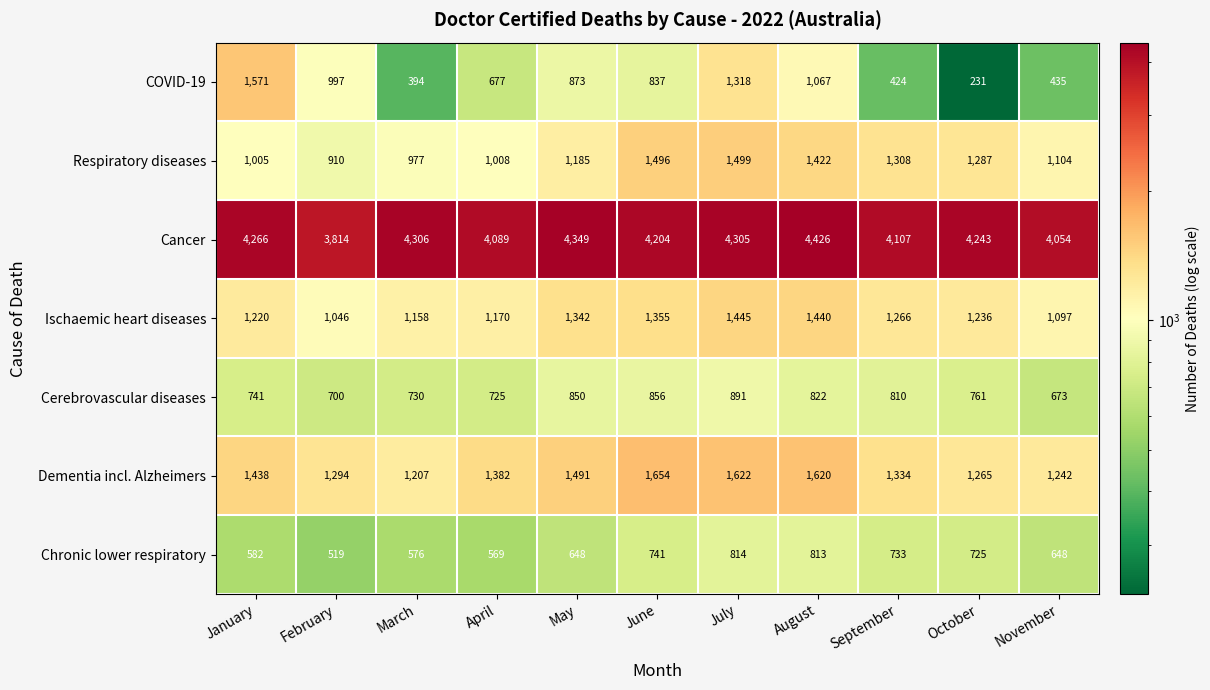

How many values in the Ischaemic heart diseases series are below 1236?

5